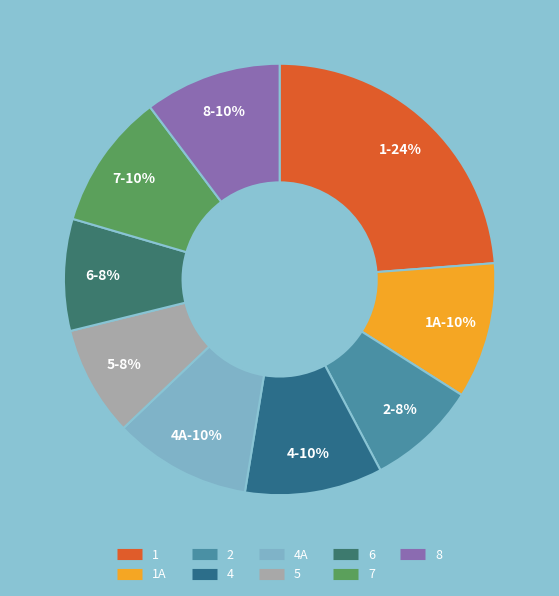

Do 1А and 5 together represent more than half of the pie?

No